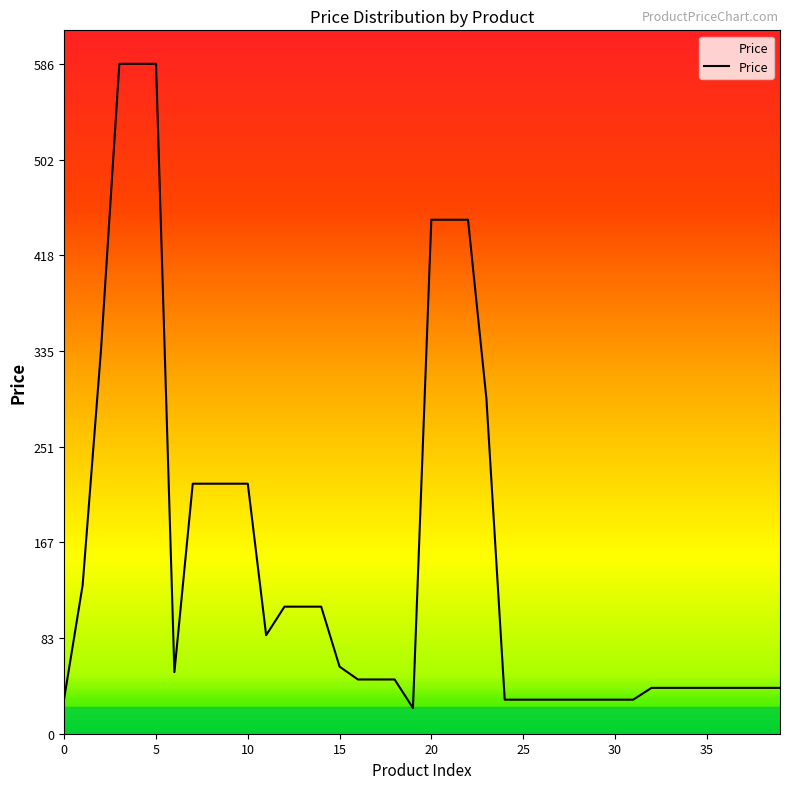

How many series are shown in this chart?

1